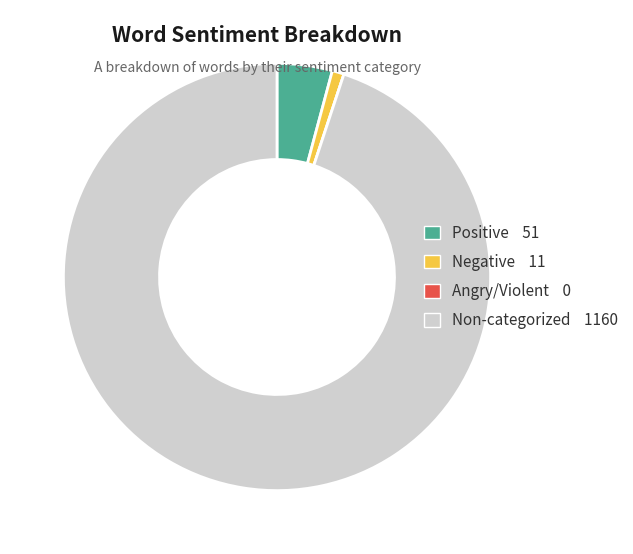

Does any single category account for the majority?

Yes